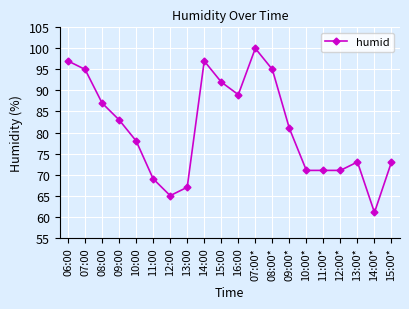

How many values are below 81?

10